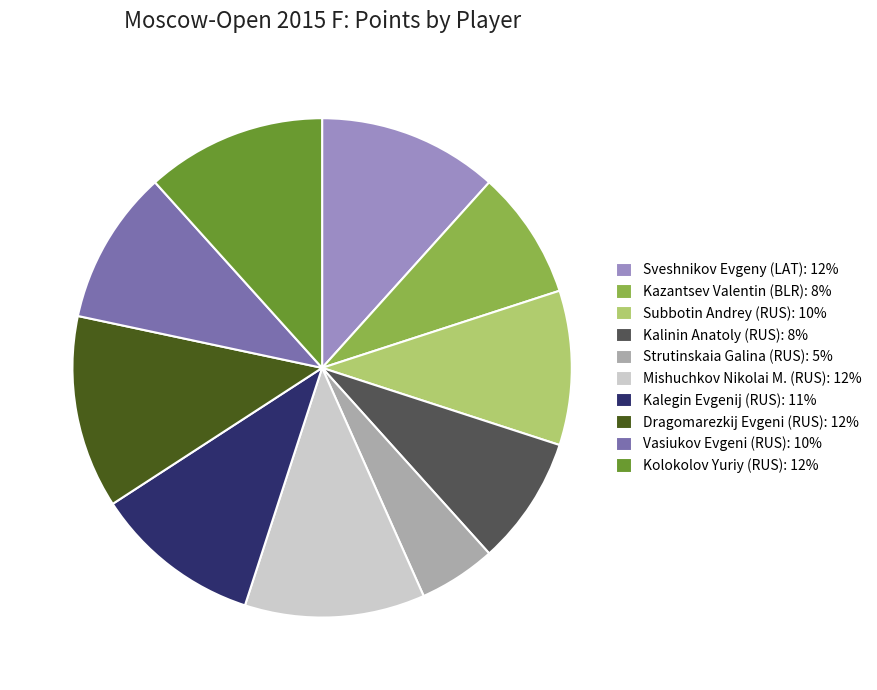

Is it true that Kalegin Evgenij (RUS) is 11% of the pie?

True